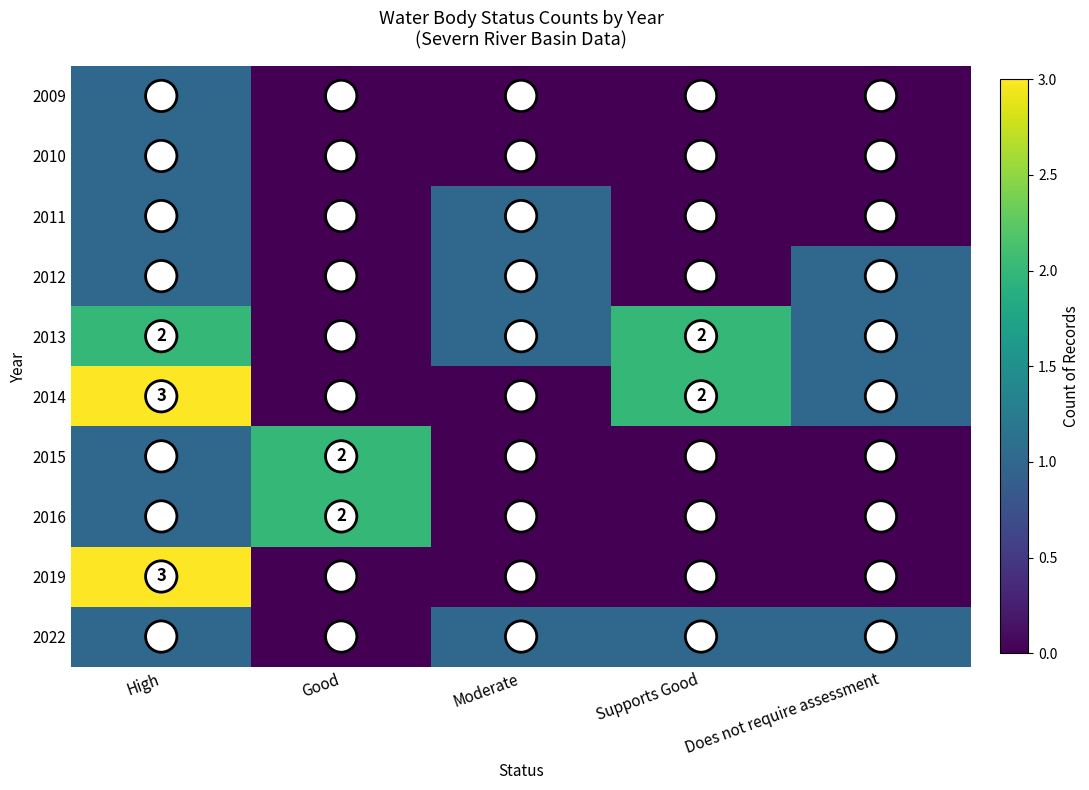

Is it true that 2009 equals 1 at High?

True